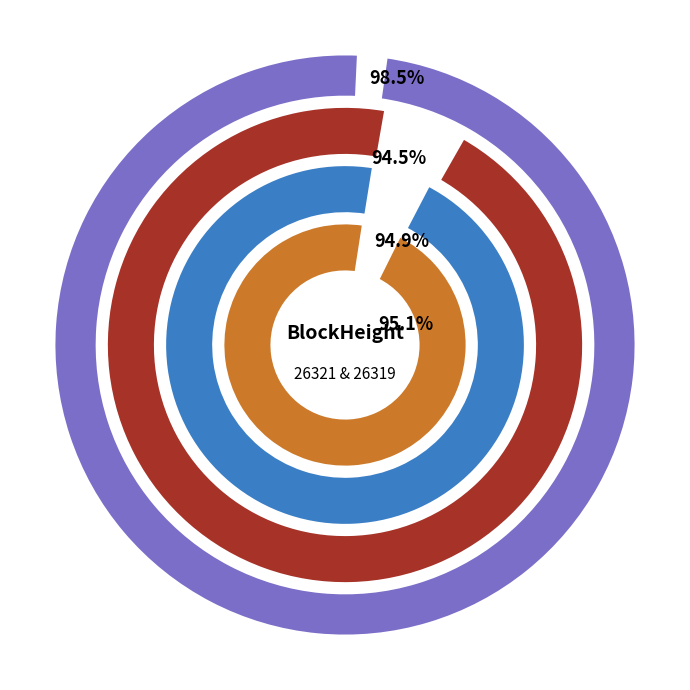

What percentage is the 26319 slice, to the nearest percent?

100%